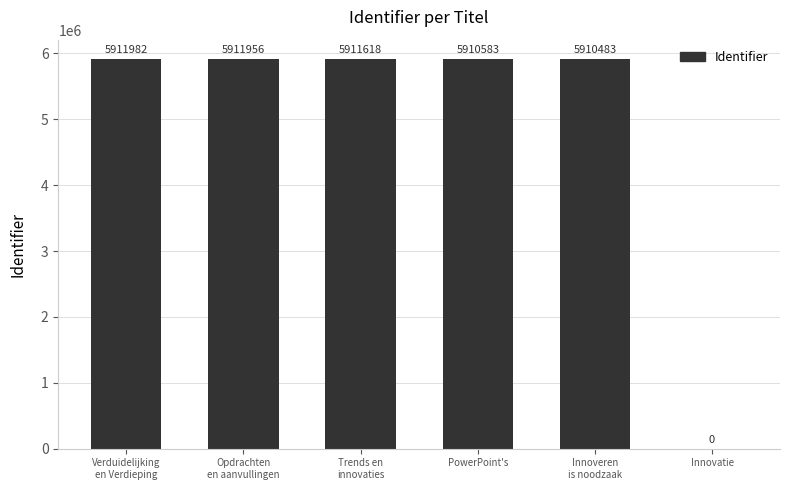

The value at Innovatie is 0. True or false?

True